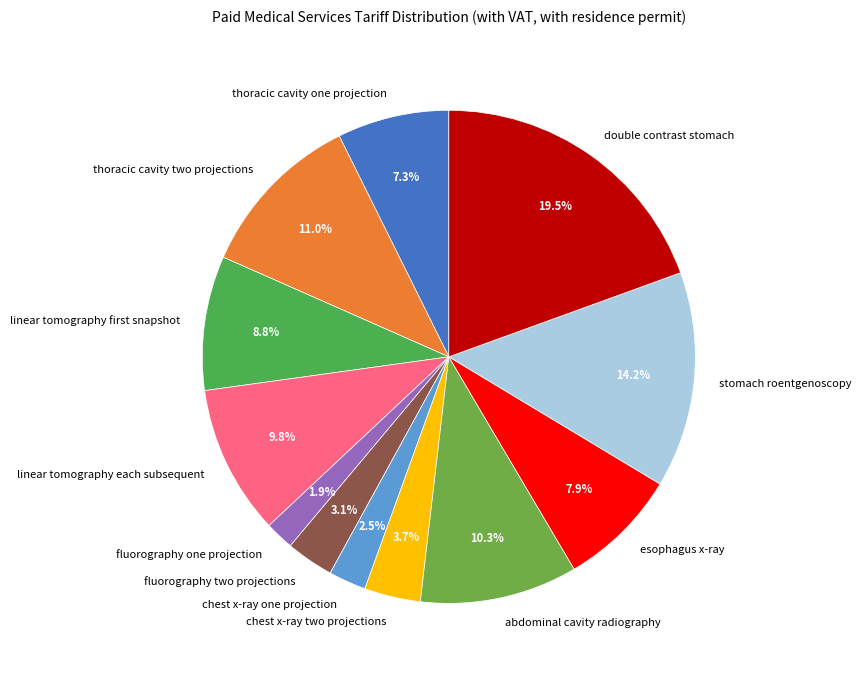

To the nearest percent, what is the difference between the thoracic cavity two projections and double contrast stomach slice percentages?

8%